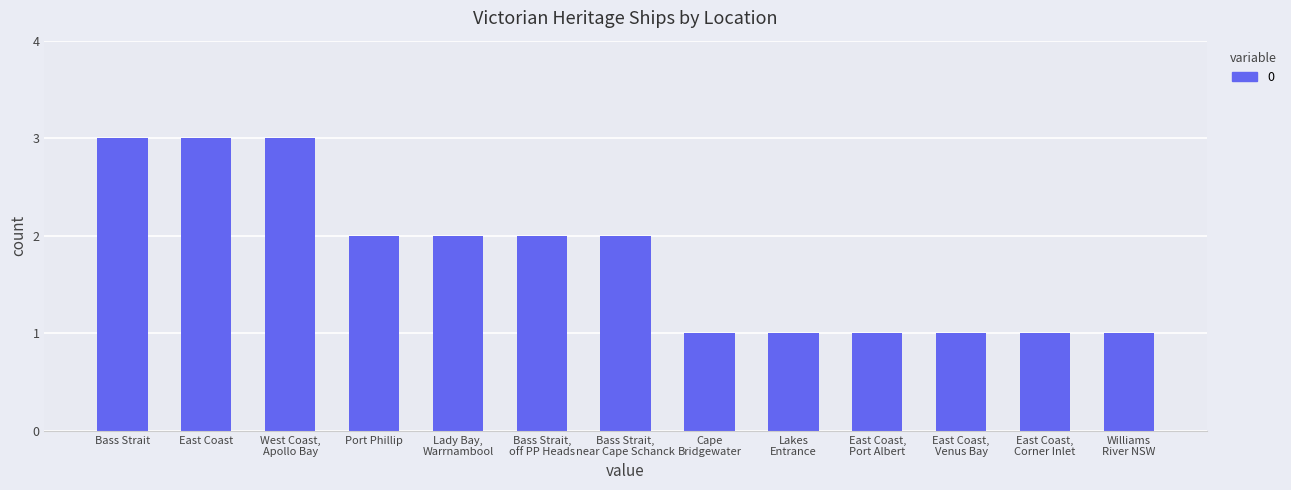

How many bars are there in total?

13